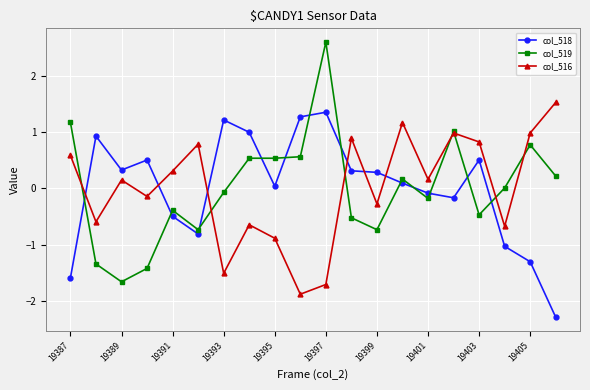

True or false: col_519 and col_518 intersect in this chart.

True